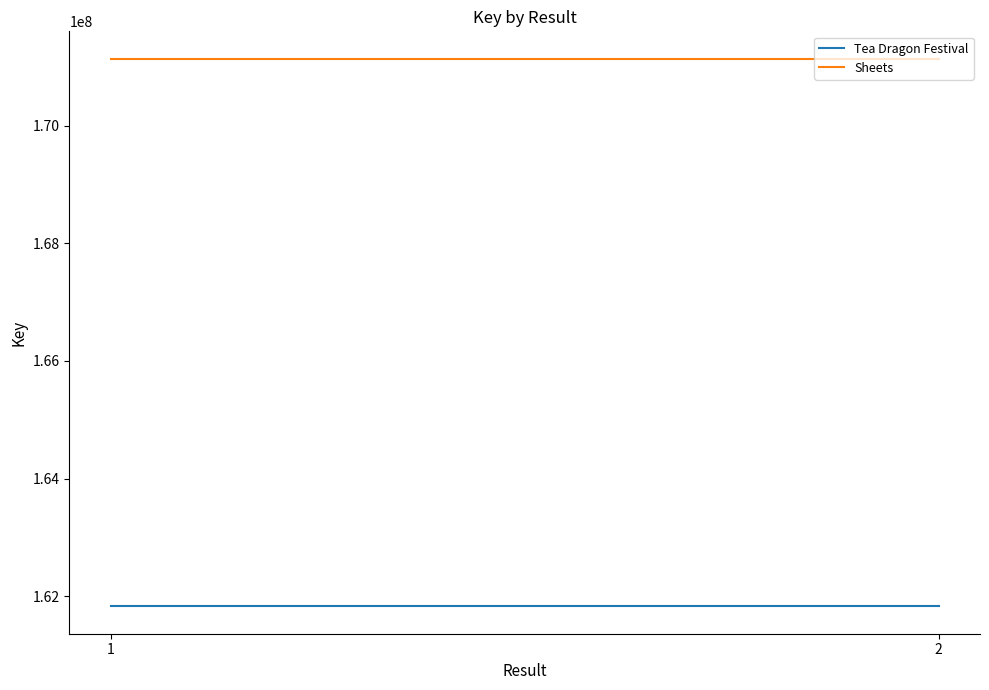

What is the approximate value of Sheets at 1?

171137631